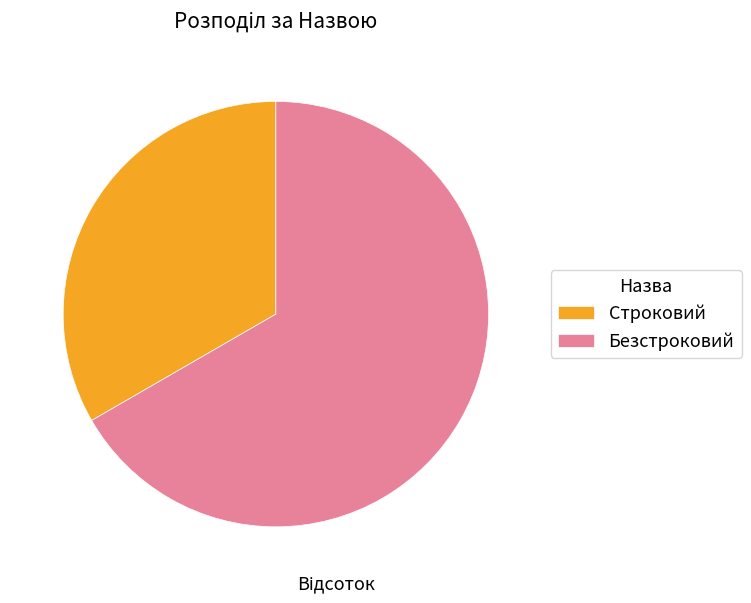

Rank the categories by value from highest to lowest.

Безстроковий, Строковий